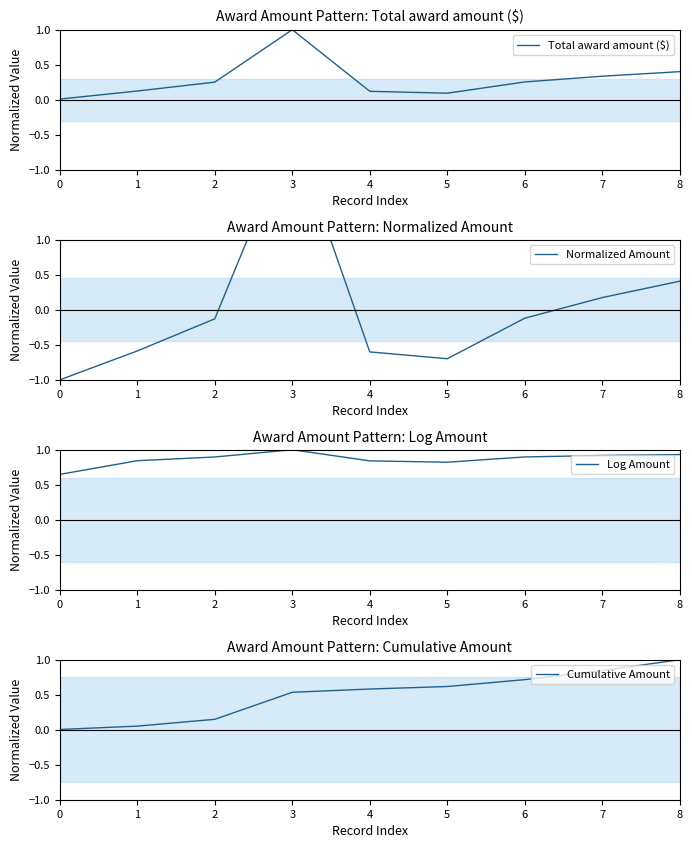

Reading left to right, transcribe all the data shown in this chart.

Total award amount ($): 0=0.0	1=0.1	2=0.3	3=1.0	4=0.1	5=0.1	6=0.3	7=0.3	8=0.4
Normalized Amount: 0=-1.0	1=-0.6	2=-0.1	3=2.6	4=-0.6	5=-0.7	6=-0.1	7=0.2	8=0.4
Log Amount: 0=0.6	1=0.8	2=0.9	3=1.0	4=0.8	5=0.8	6=0.9	7=0.9	8=0.9
Cumulative Amount: 0=0.0	1=0.1	2=0.1	3=0.5	4=0.6	5=0.6	6=0.7	7=0.8	8=1.0